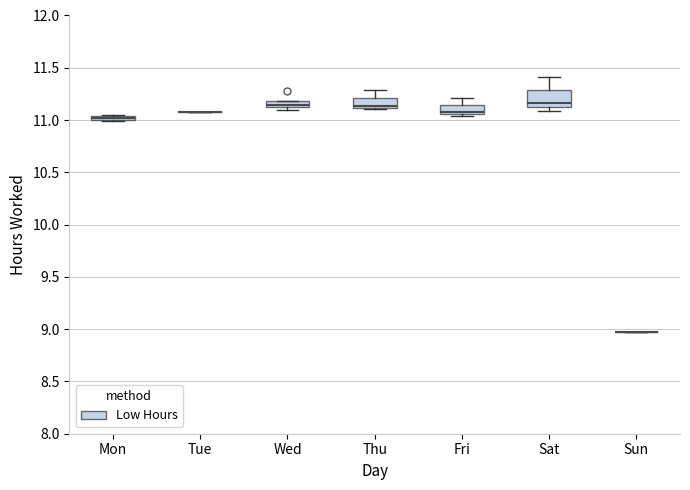

Which box is the tallest, from its lower edge to its upper edge?

Sat